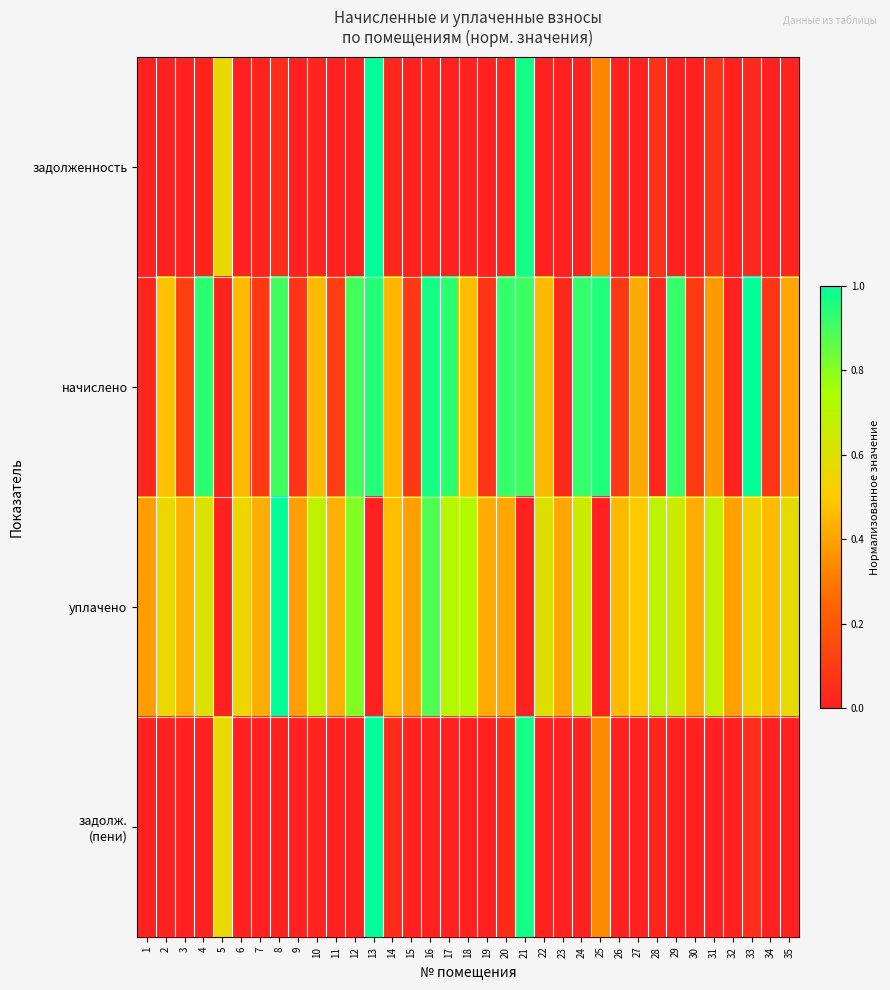

At which category is the sum across all series the highest?

13